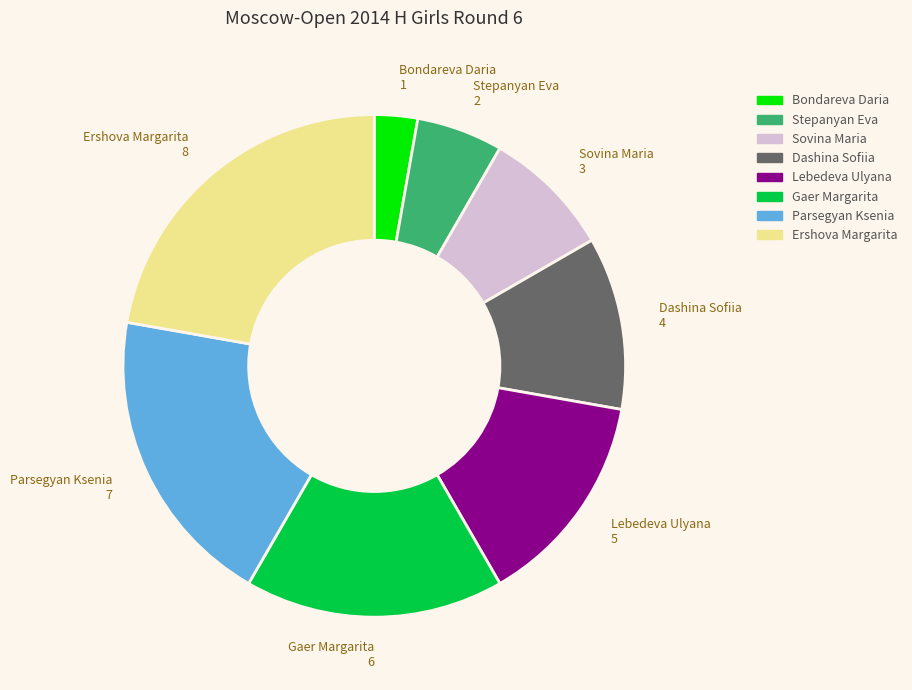

Does any single category account for the majority?

No